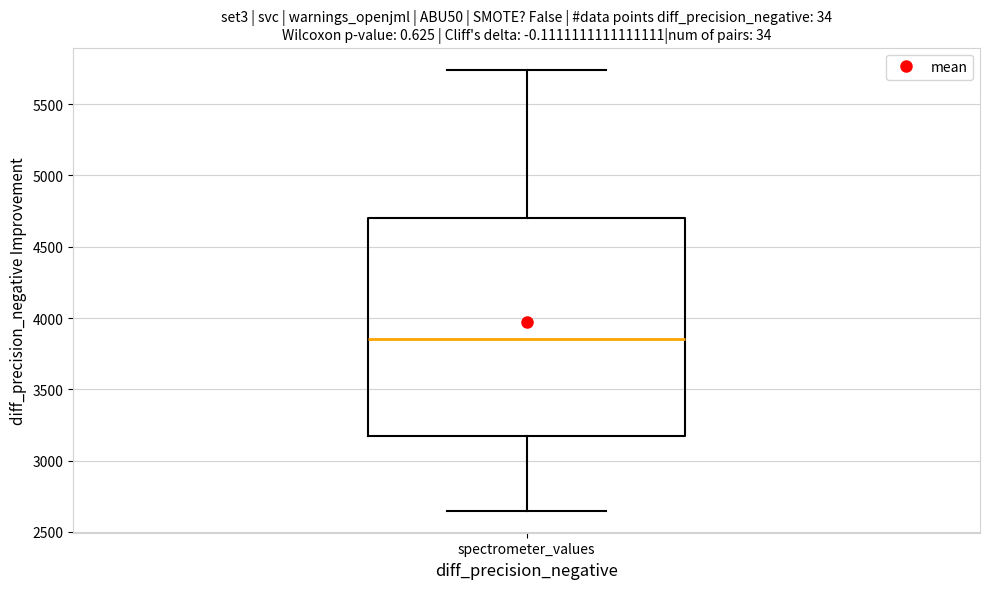

Read this box plot against the y-axis: the position of the median line, the range covered by the box, and the ends of both whiskers. The values are not printed on the chart, so give them approximately, as read against the axis.

median 3850, box 3150 to 4700, whiskers 2650 to 5750